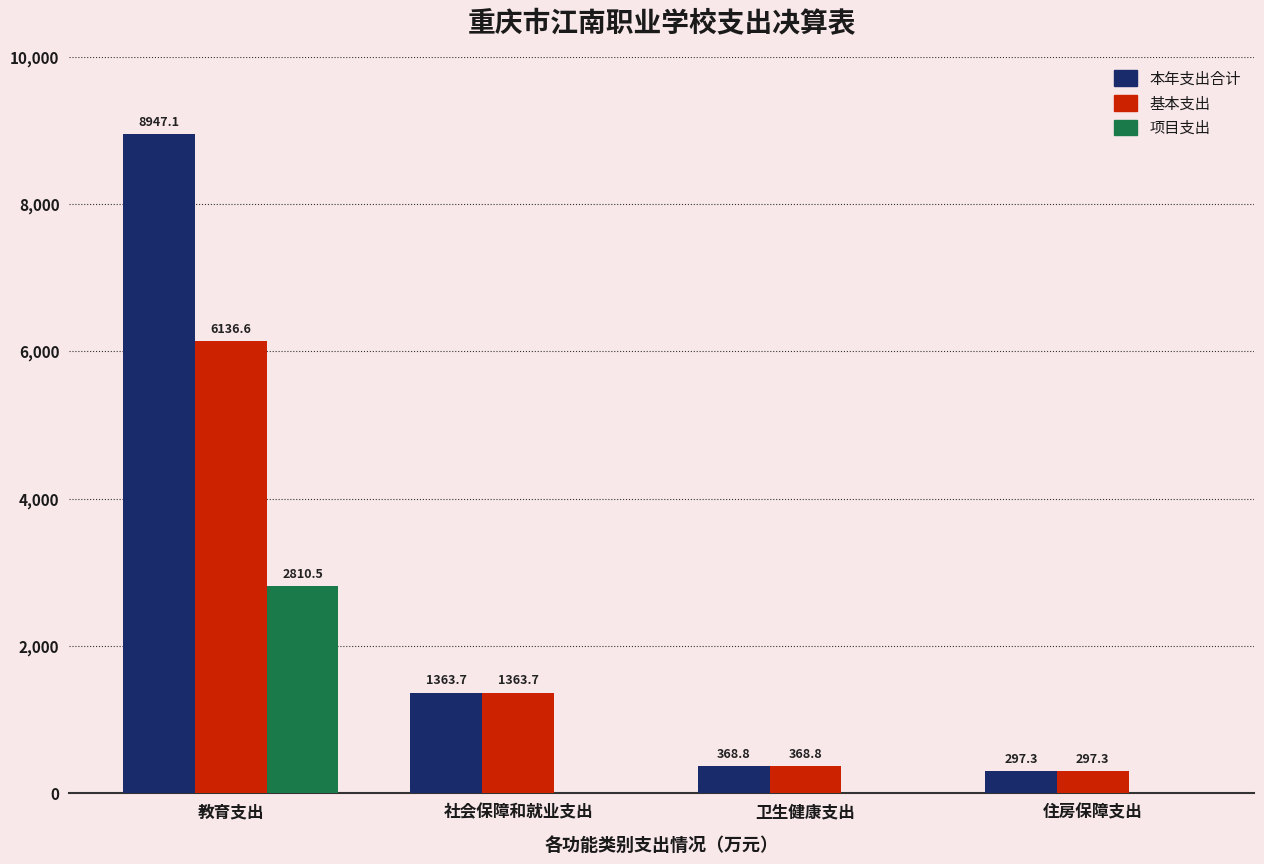

Reading left to right, what are all the values shown in this chart?

本年支出合计: 教育支出=8947.1	社会保障和就业支出=1363.7	卫生健康支出=368.8	住房保障支出=297.3
基本支出: 教育支出=6136.6	社会保障和就业支出=1363.7	卫生健康支出=368.8	住房保障支出=297.3
项目支出: 教育支出=2810.5	社会保障和就业支出=0.0	卫生健康支出=0.0	住房保障支出=0.0